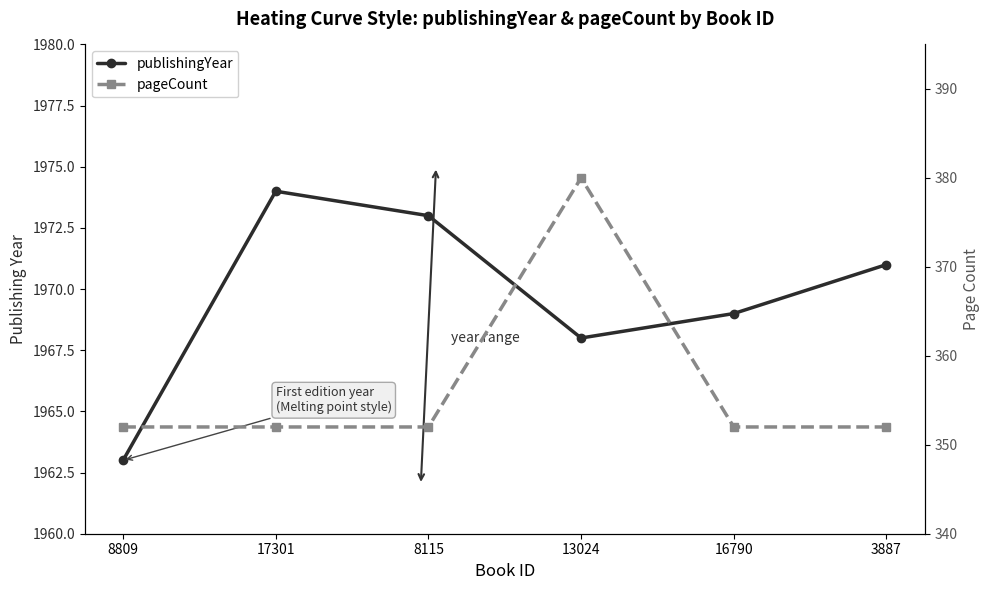

How many categories are shown in the chart?

6